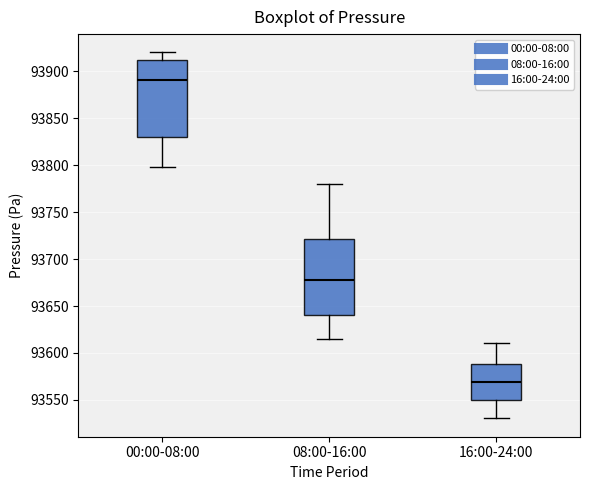

Reading left to right, read every box against the y-axis: the position of its median line, the range the box covers, and the ends of its whiskers. The values are not printed on the chart, so give them approximately, as read against the axis.

00:00-08:00: median 93890, box 93830 to 93910, whiskers 93800 to 93920
08:00-16:00: median 93680, box 93640 to 93720, whiskers 93615 to 93780
16:00-24:00: median 93570, box 93550 to 93590, whiskers 93530 to 93610